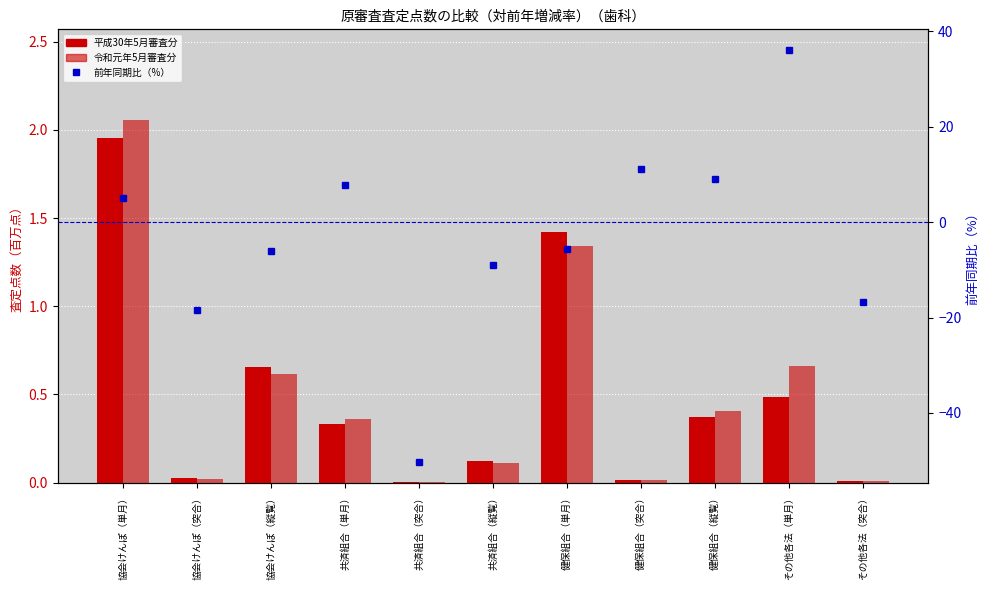

True or false: 令和元年5月審査分 has a value of 0.0 at その他各法（突合）.

False